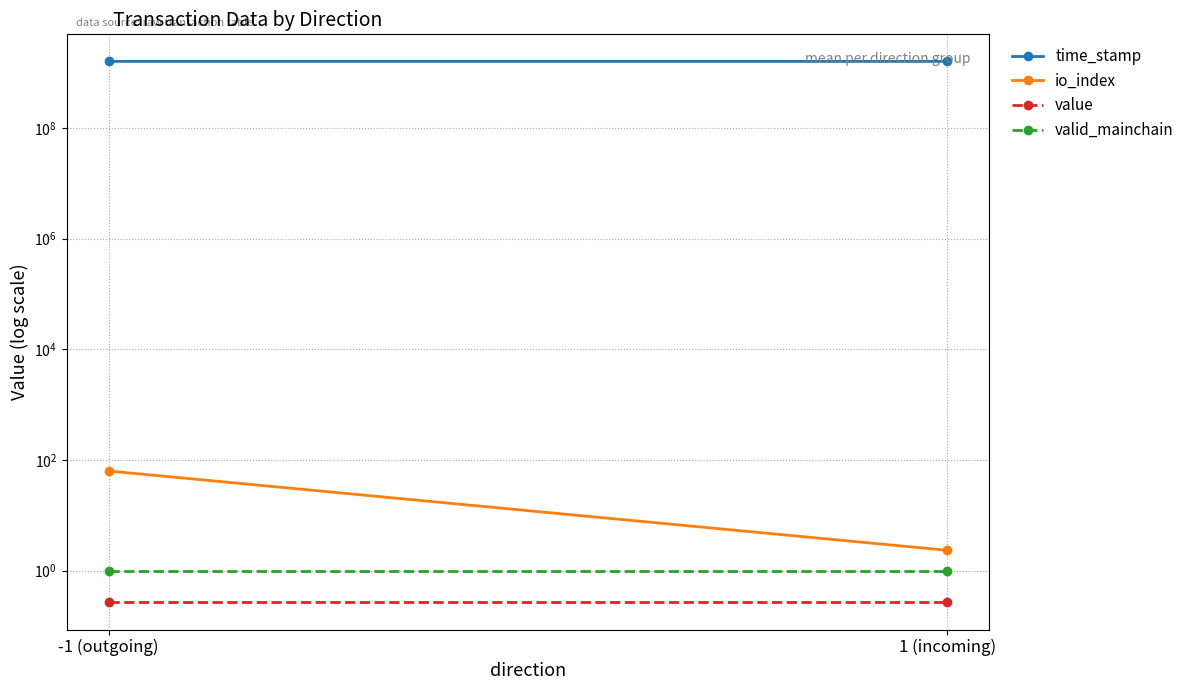

What is the maximum value shown in the chart?

1601095277.0